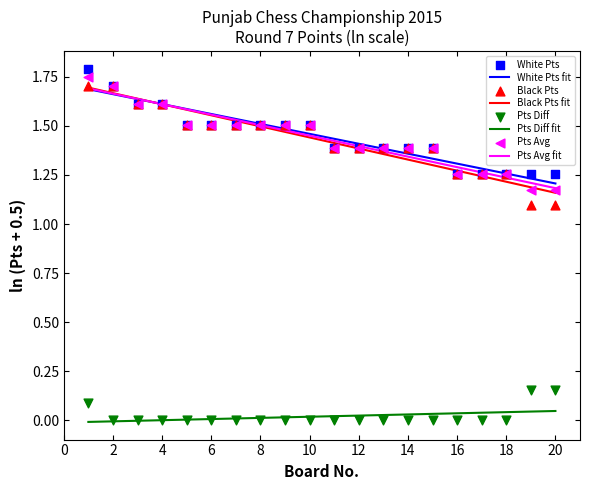

The value of Pts Avg fit at 20 is 1.2. True or false?

True